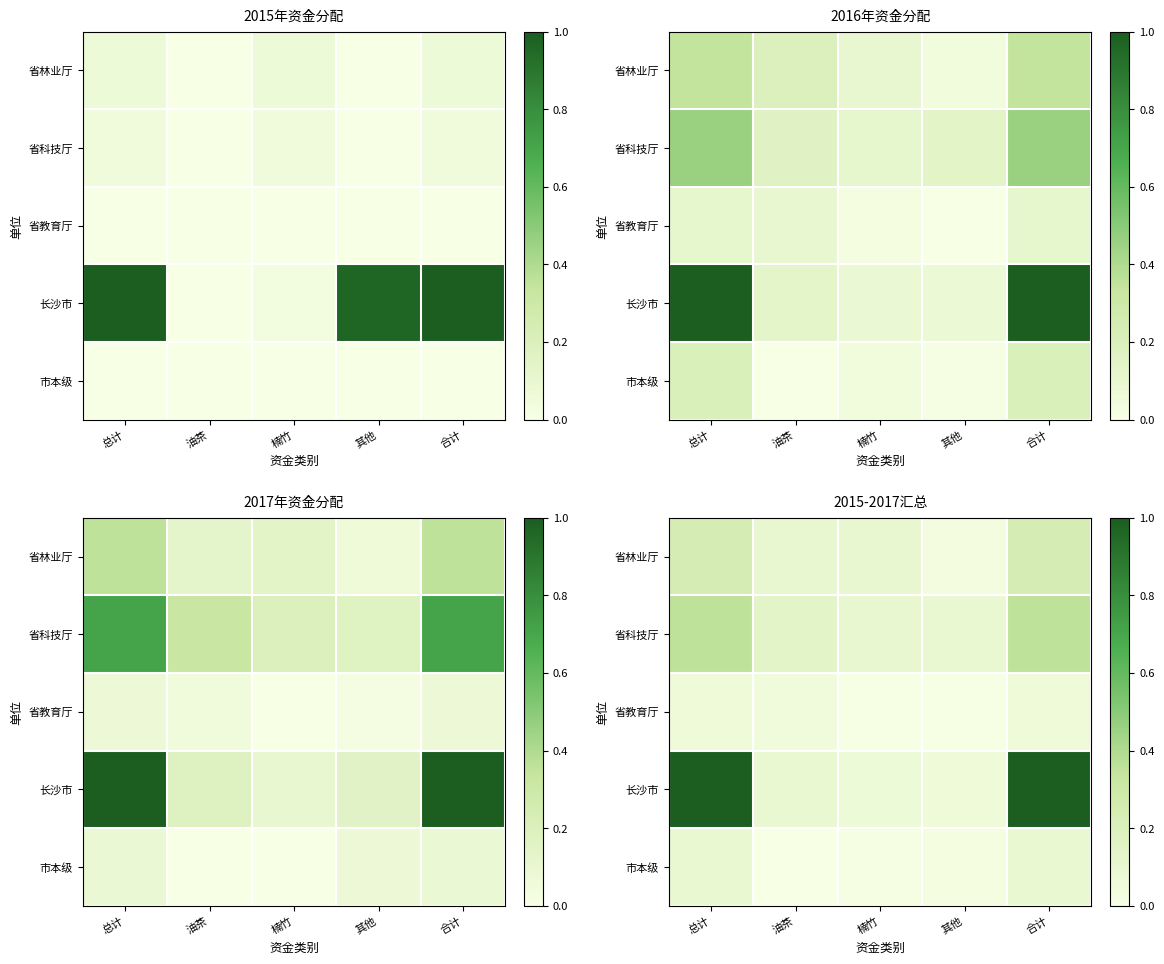

How many positive values does the 市本级 series have?

4